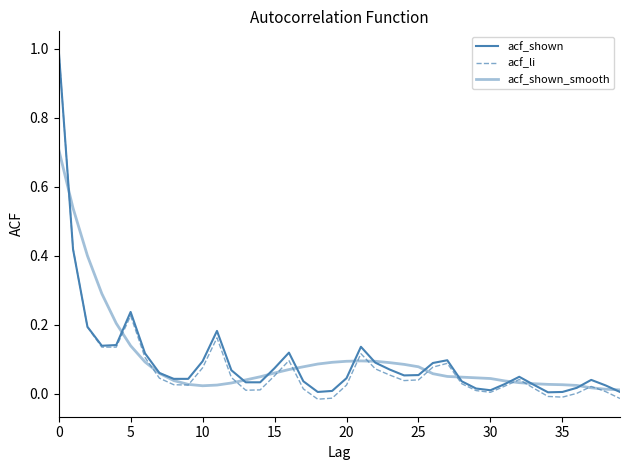

How many lines are shown in the chart?

3